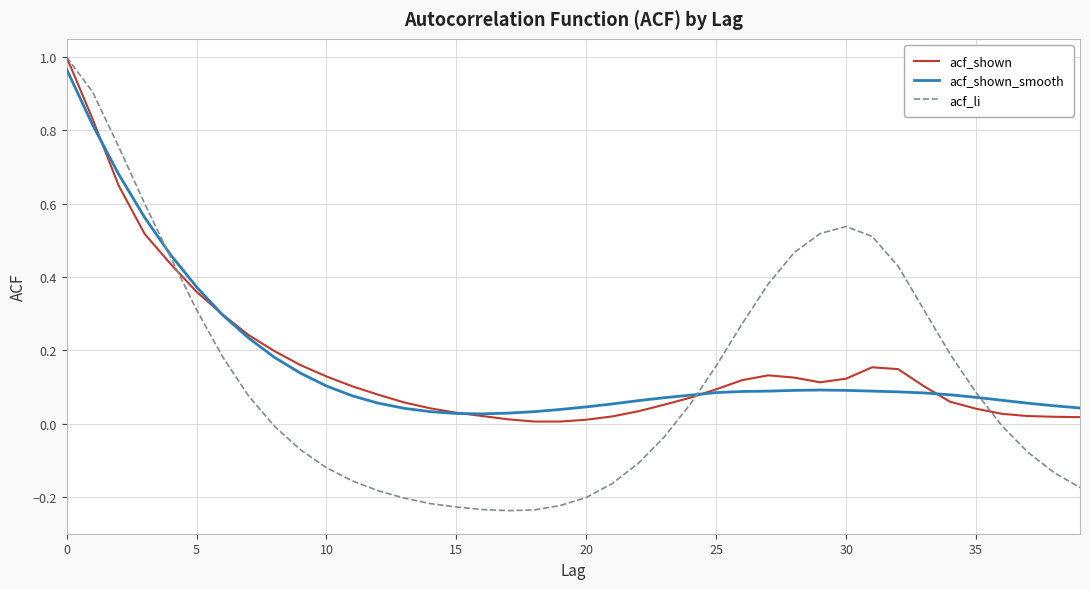

What is the sum of all acf_li values?

5.2